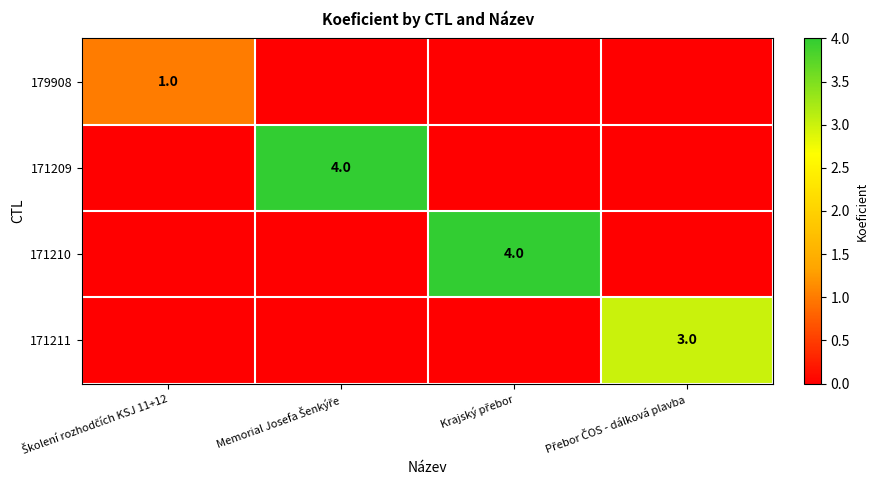

What is the difference between the maximum and minimum values in the 179908 series?

1